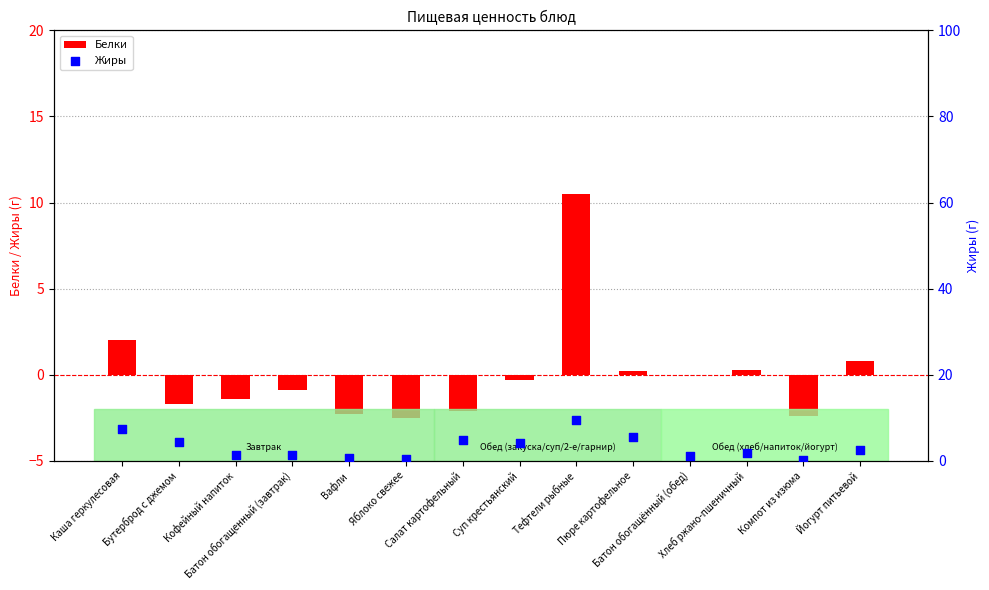

What is the change in value from Бутерброд с джемом to Пюре картофельное?

+1.1